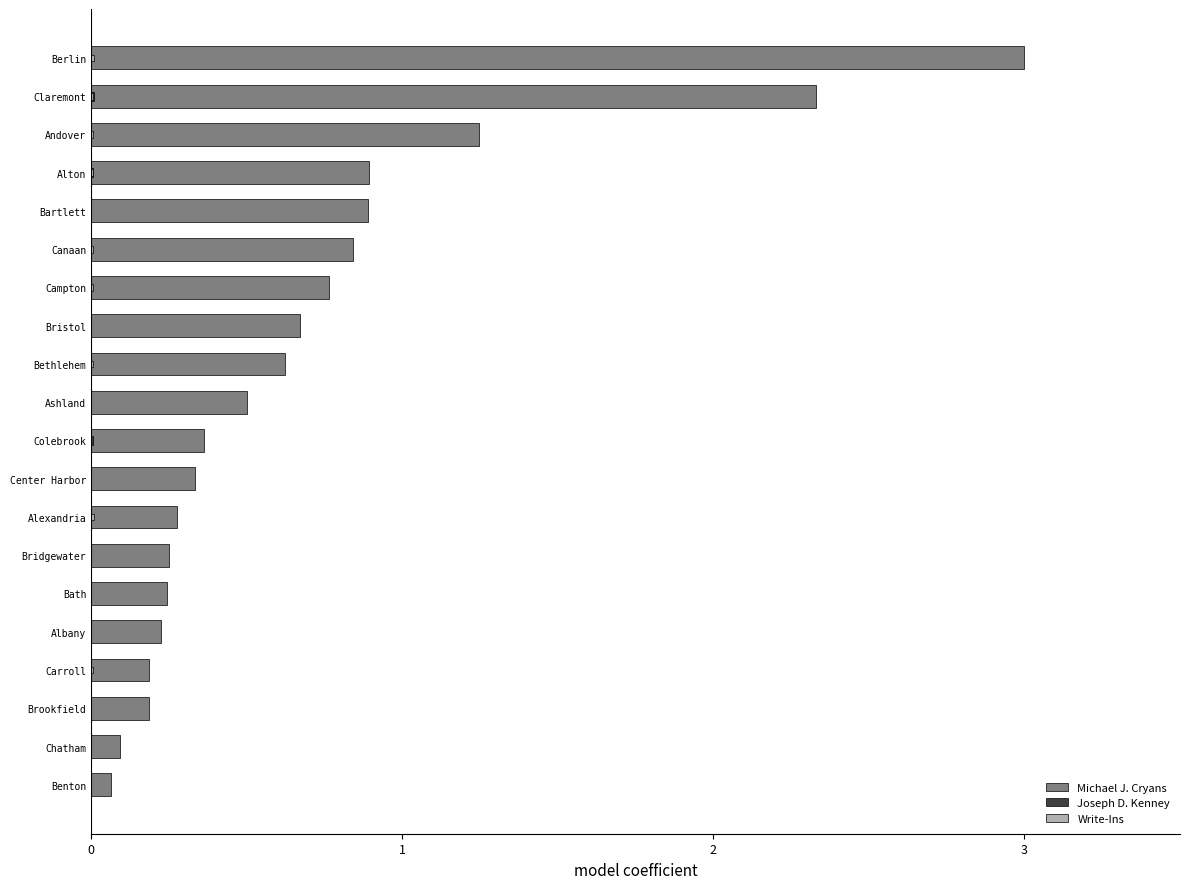

The Michael J. Cryans series shows 0.3 at Albany. True or false?

False